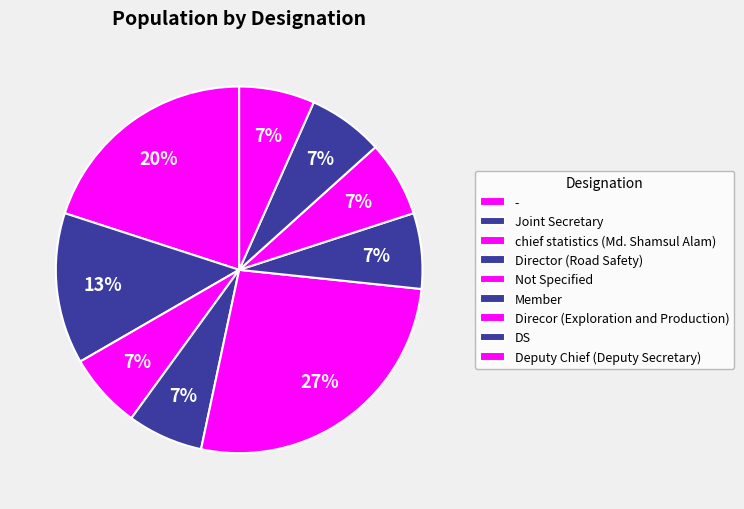

What portion of the pie excludes Joint Secretary?

80.0%